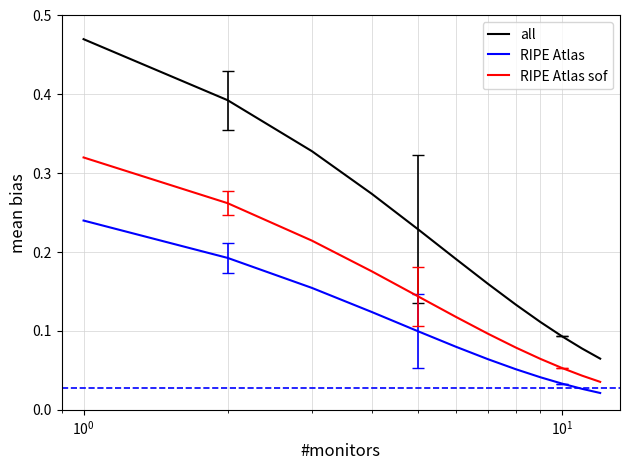

True or false: RIPE Atlas and all intersect in this chart.

False